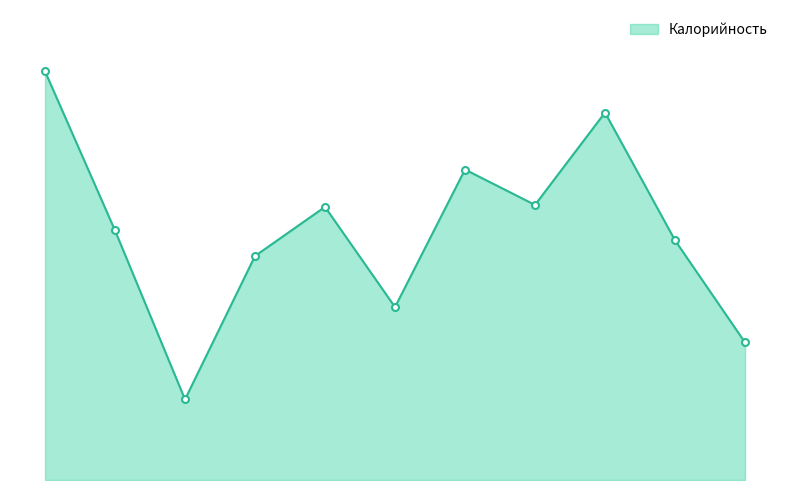

Where is the first local minimum?

хлеб ржаной